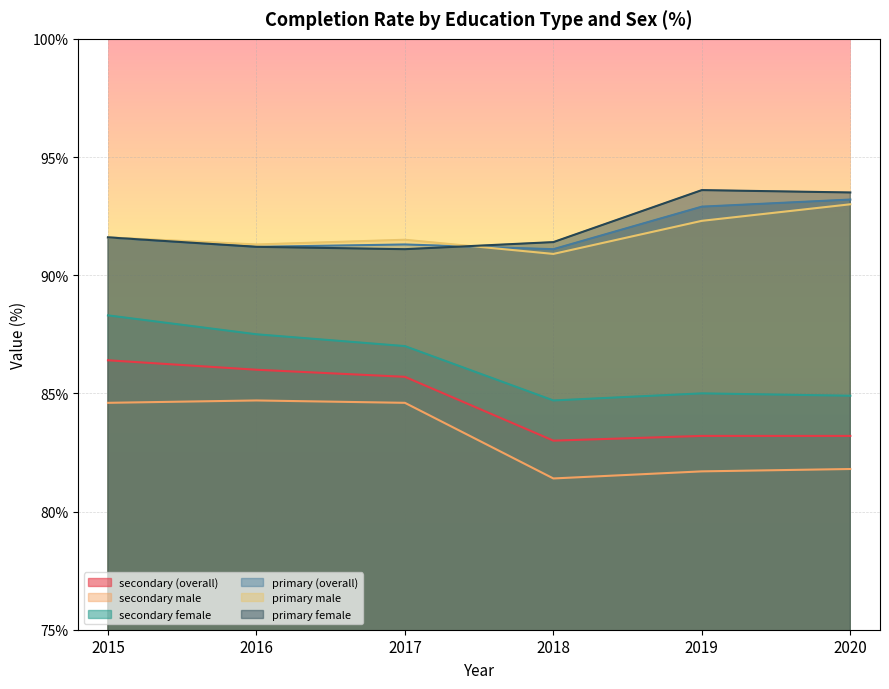

Which category has the highest value in the secondary (overall) series?

2015